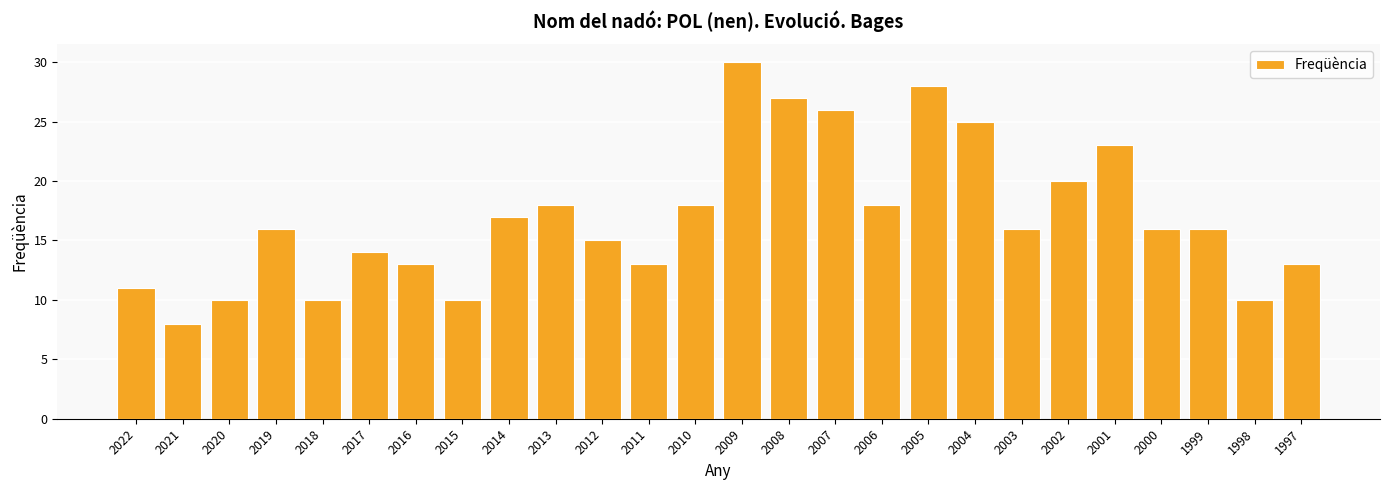

Reading right to left, what are all the values shown in this chart?

13	10	16	16	23	20	16	25	28	18	26	27	30	18	13	15	18	17	10	13	14	10	16	10	8	11